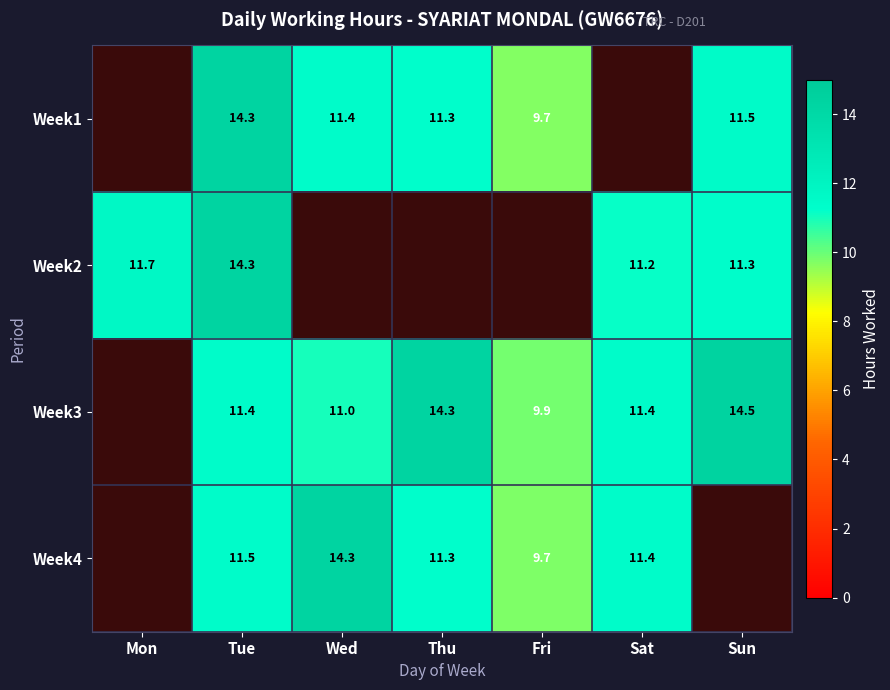

The Week1 series shows 11.4 at Wed. True or false?

True